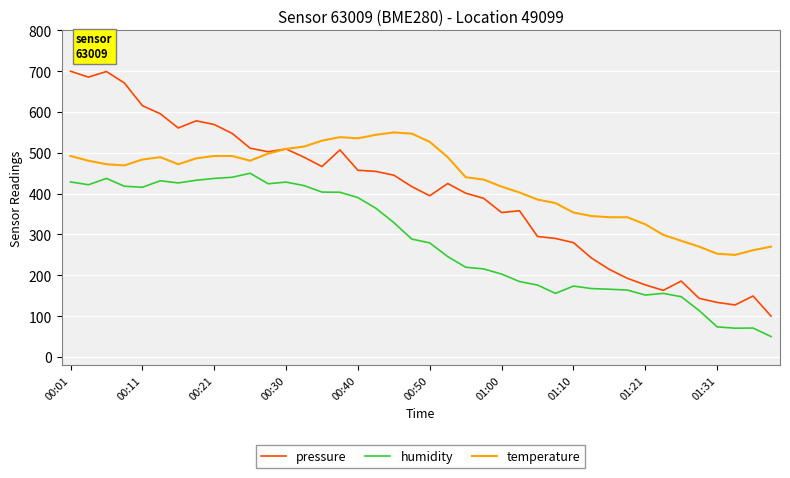

What is the greatest value displayed?

700.0